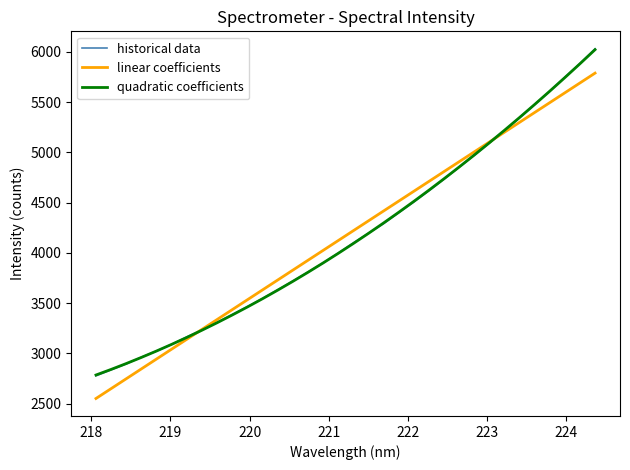

Which series has the widest spread of values?

historical data